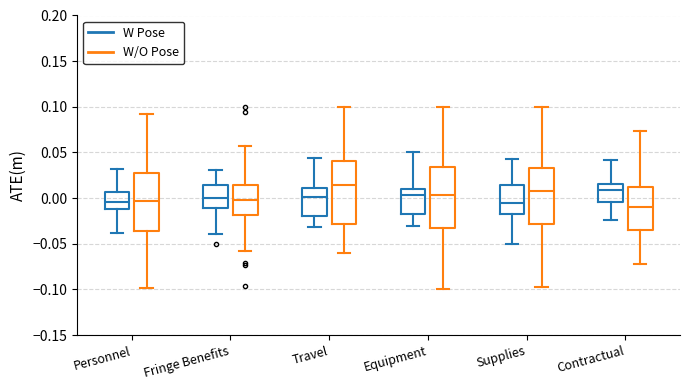

Where is the lower edge of the box for Equipment (W Pose) on the y-axis? The values are not printed on the chart, so give them approximately, as read against the axis.

-0.015